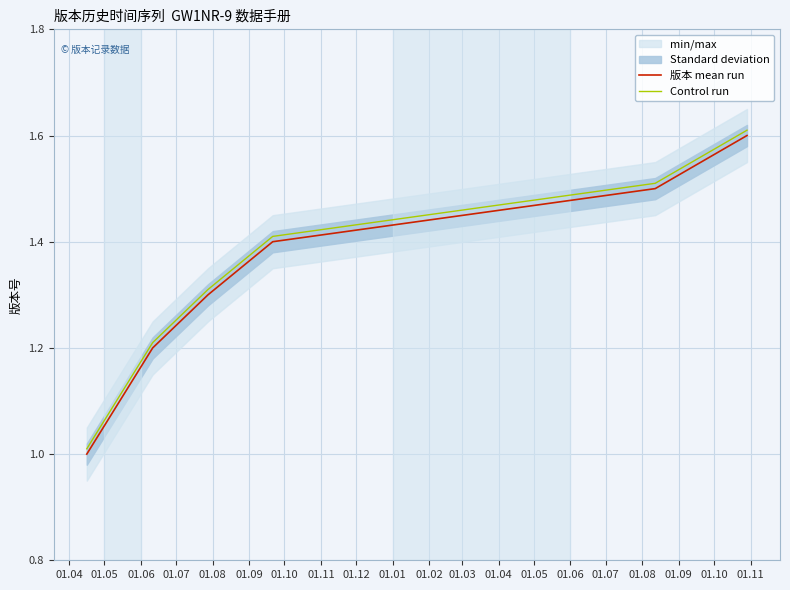

Which series has the widest spread of values?

版本 mean run